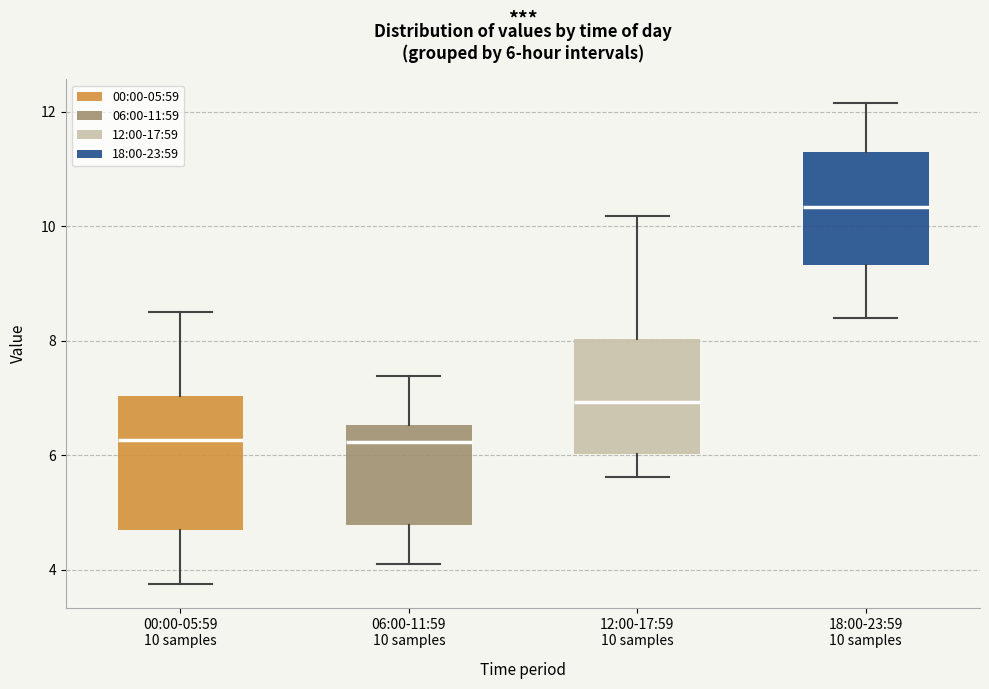

Which box is the tallest, from its lower edge to its upper edge?

00:00-05:59 10 samples